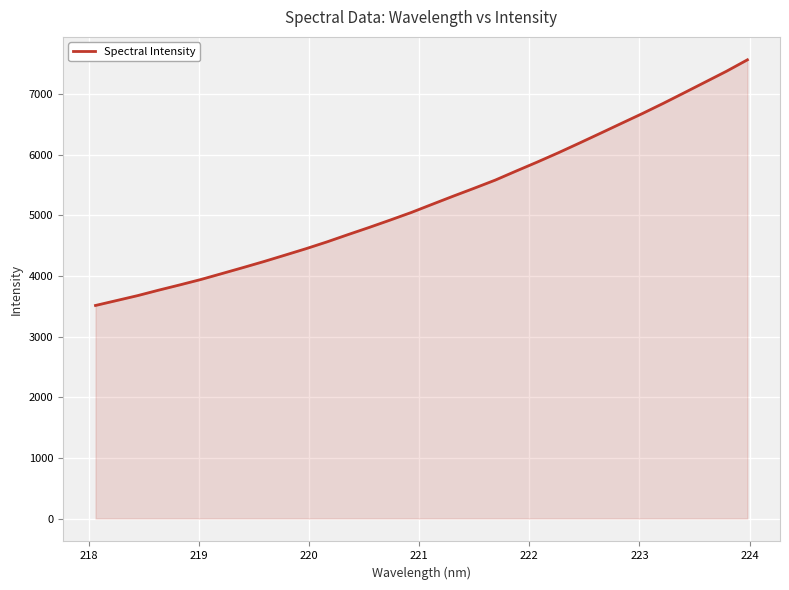

What is the difference between the maximum and minimum values?

4052.6